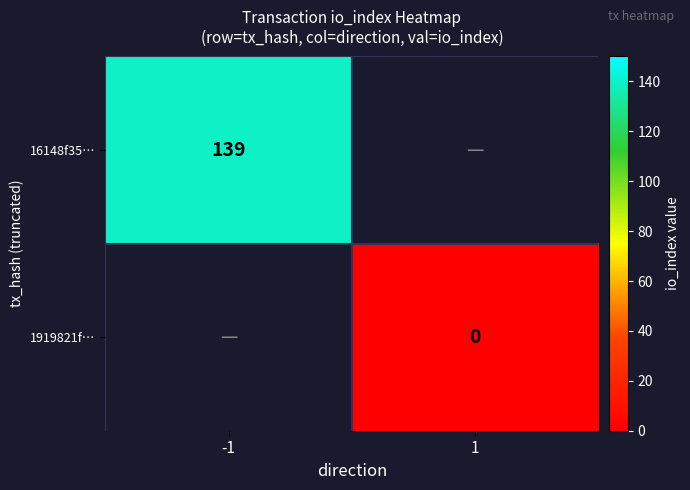

Is the value of 1919821f… at 1 greater than the value of 16148f35… at 1?

No